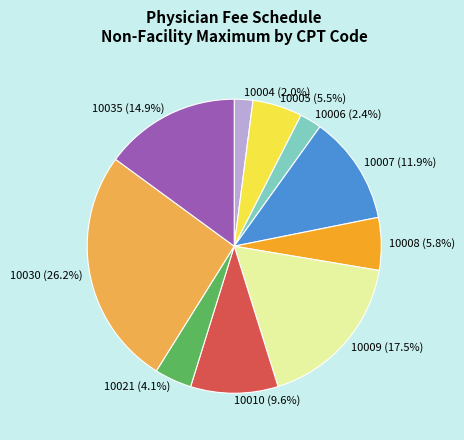

What is the largest slice in the pie chart?

10030